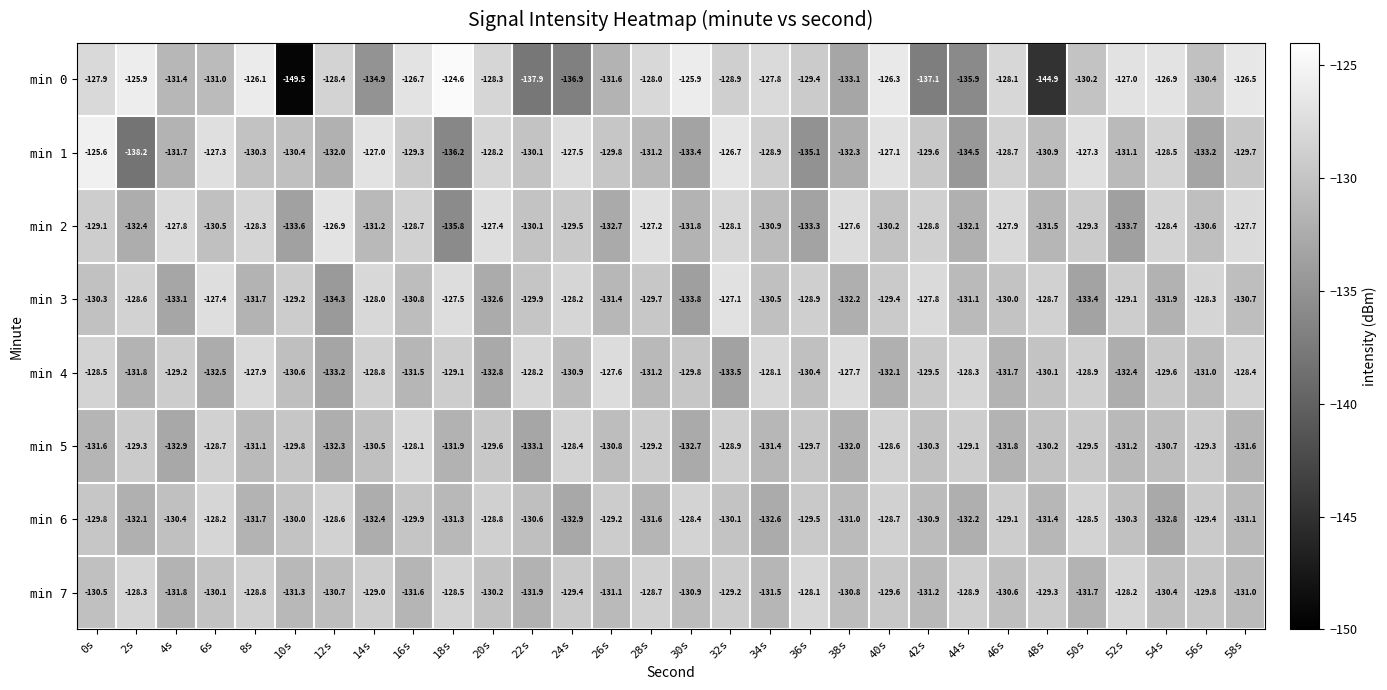

Count the number of categories in the chart.

30